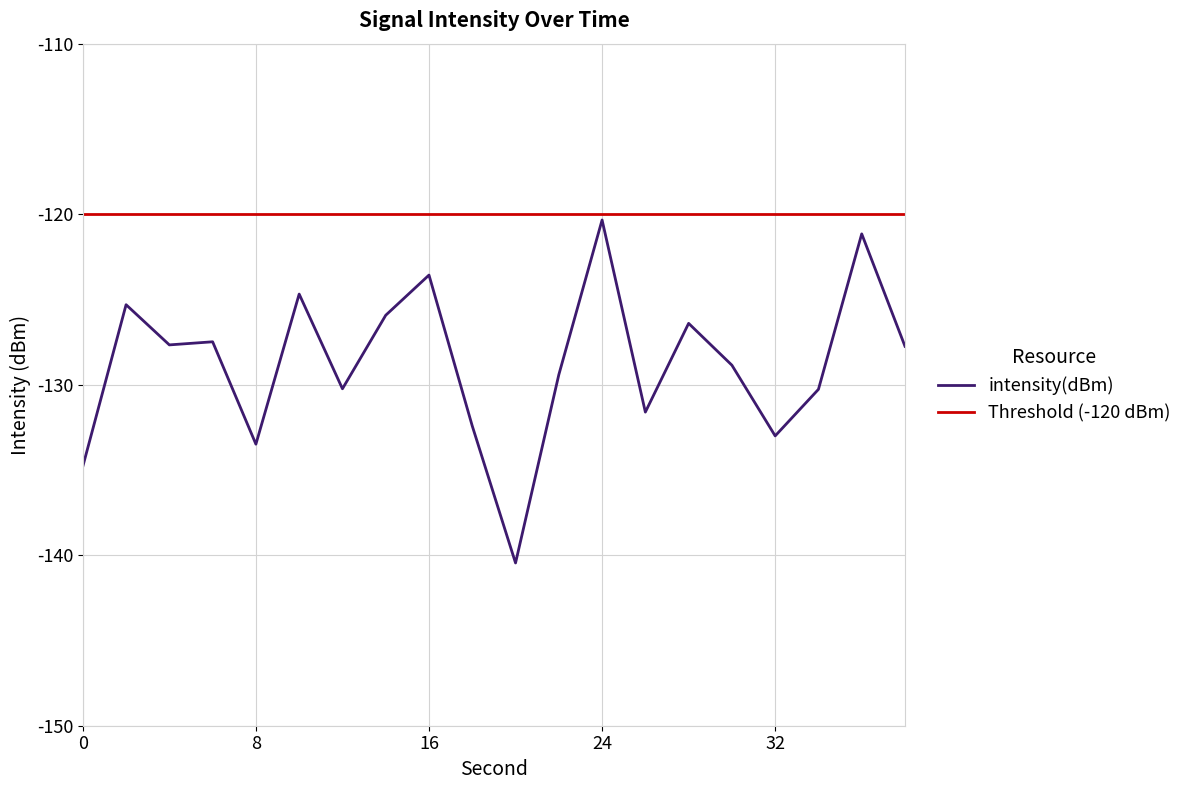

List the labels in order of value, smallest first.

20, 0, 8, 32, 18, 26, 34, 12, 22, 30, 38, 4, 6, 28, 14, 2, 10, 16, 36, 24